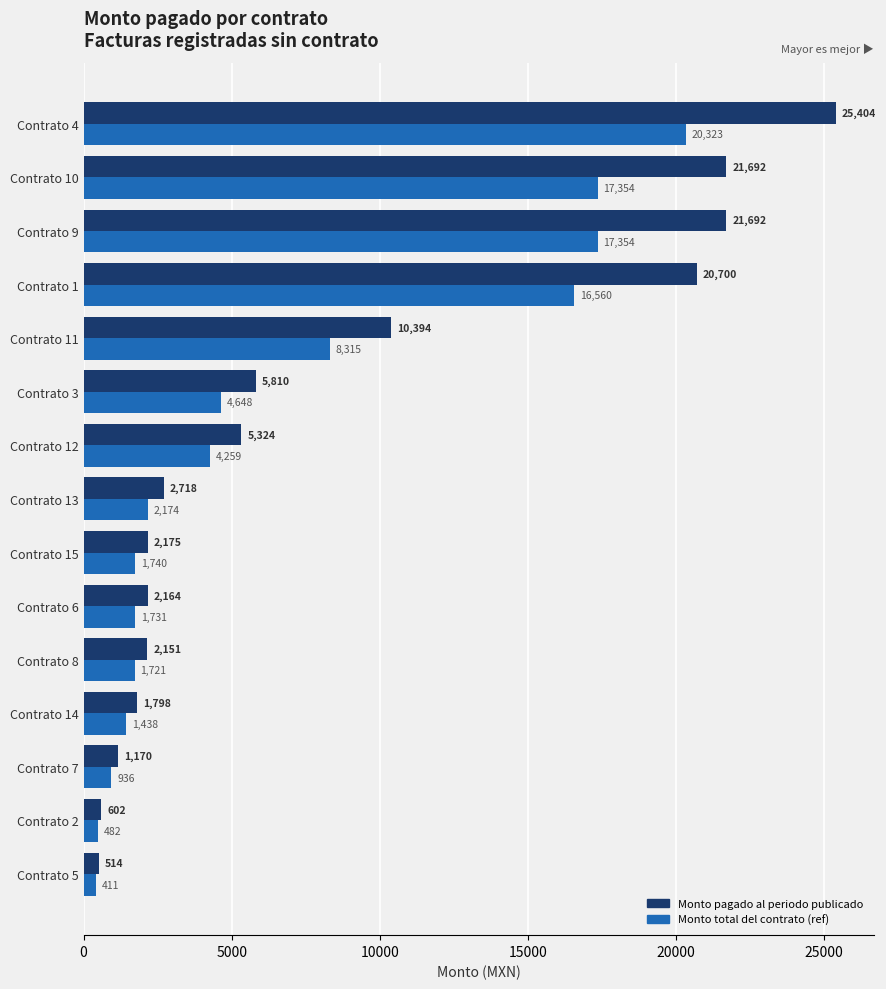

Rank the series by their average value, from lowest to highest.

Monto total del contrato (ref), Monto pagado al periodo publicado